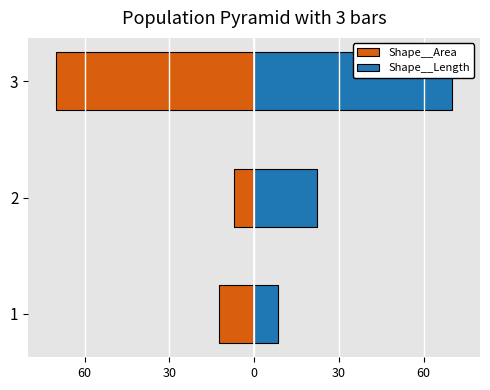

What is the maximum value for Shape__Area?

-7.0